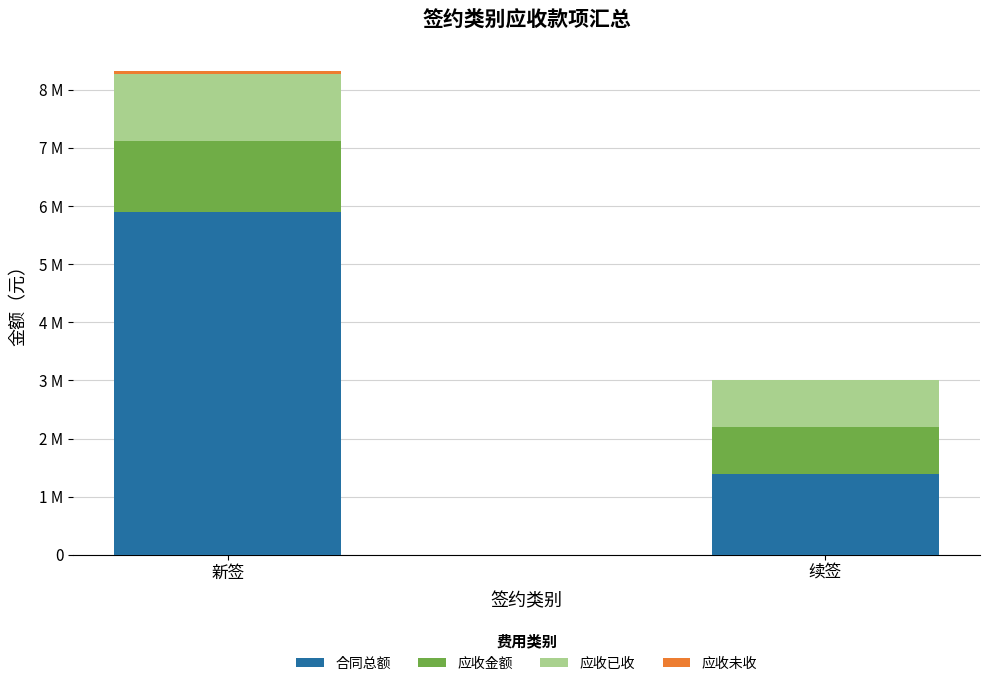

Are the bars horizontal?

No